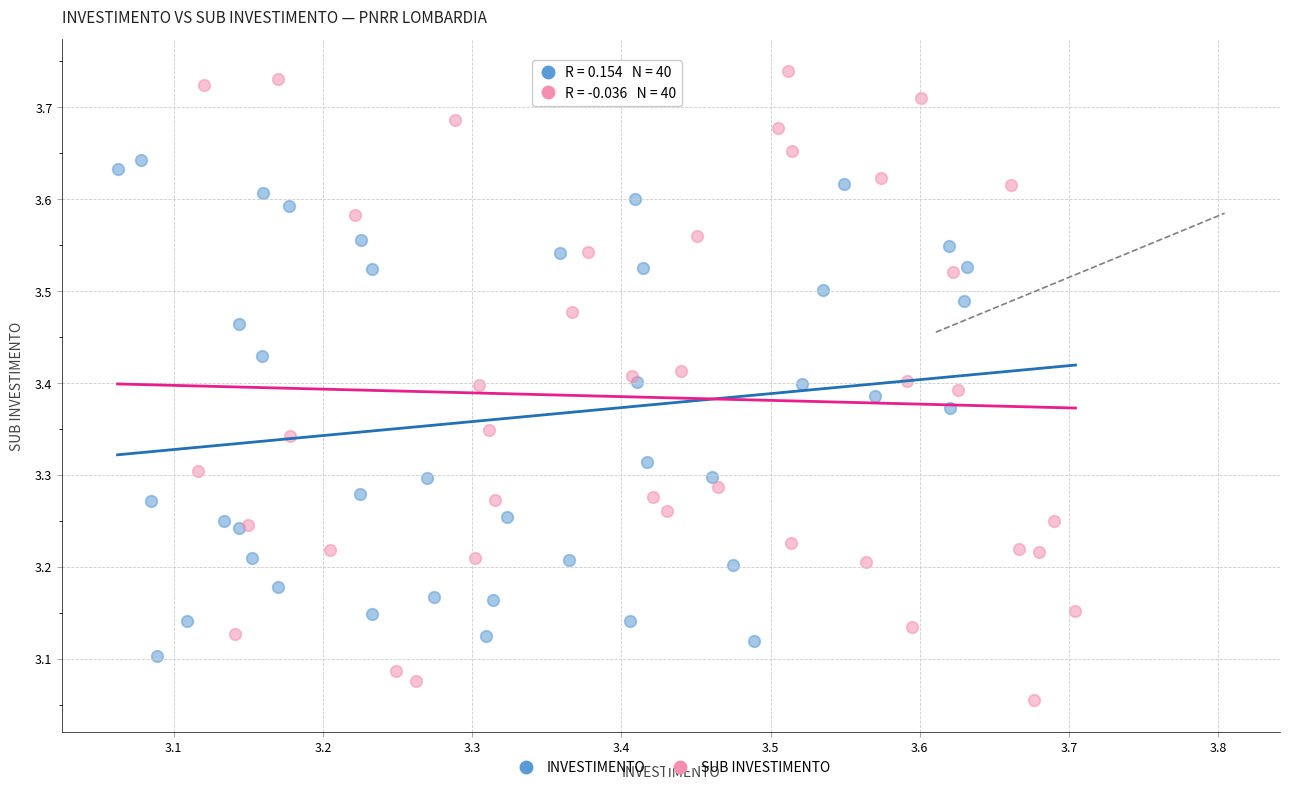

Which series contains the lowest Y value?

SUB INVESTIMENTO